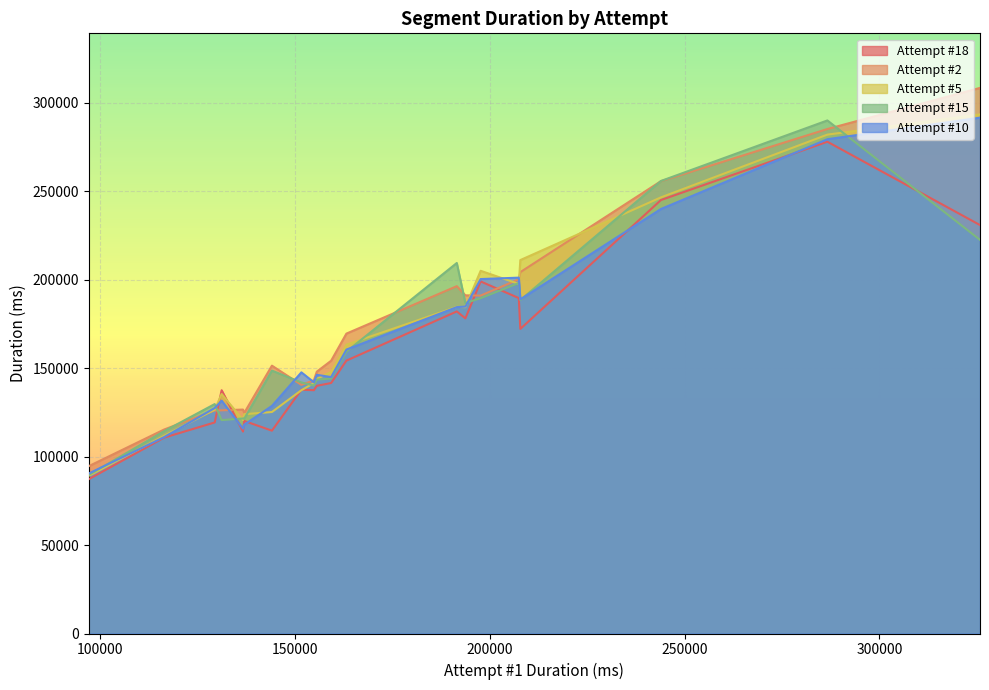

What is the maximum value for Attempt #2?

308355